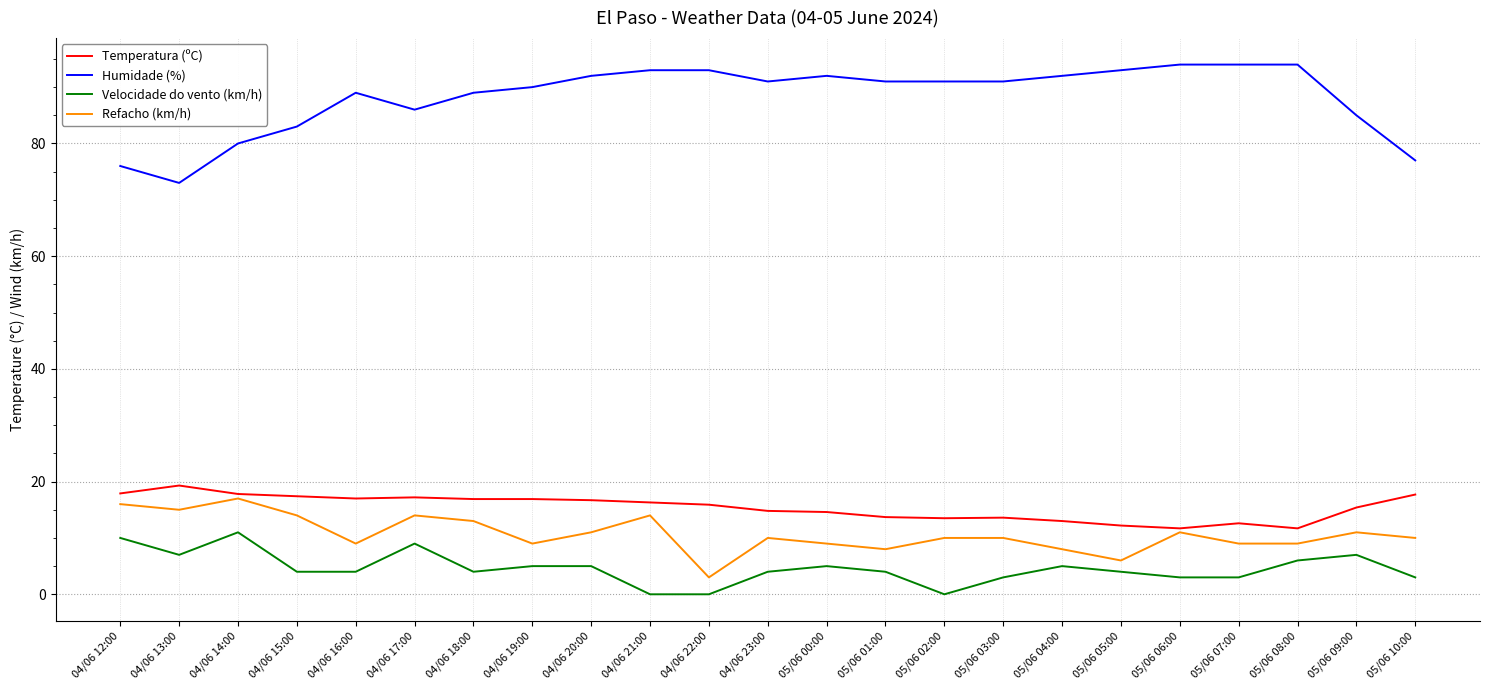

What is the difference between the highest and lowest values at 04/06 16:00?

85.0